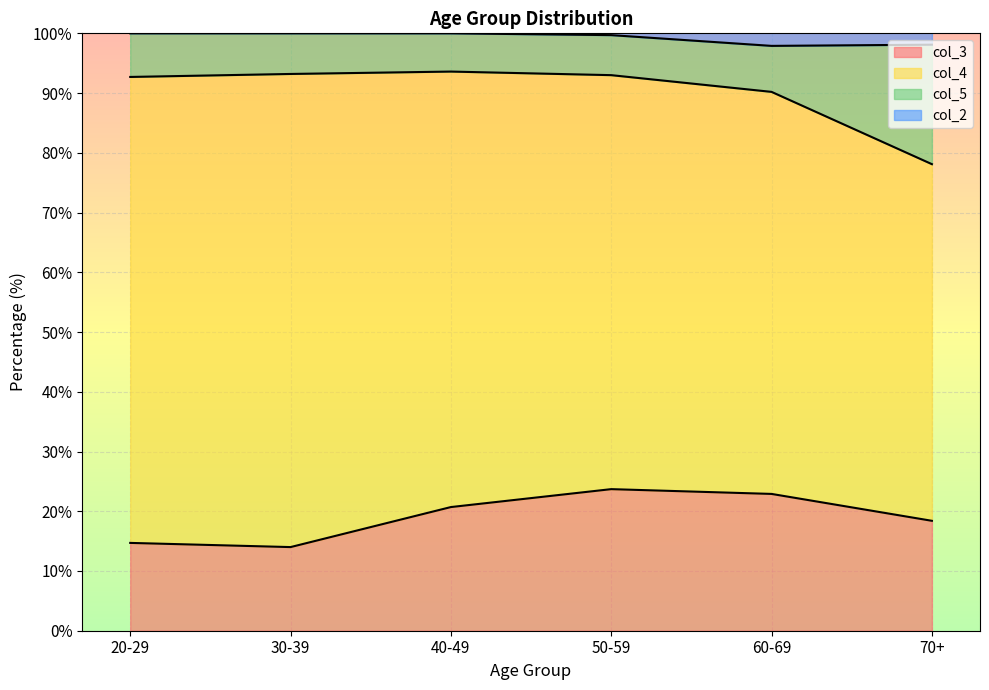

Is it true that col_3 equals 6.4 at 40-49?

False